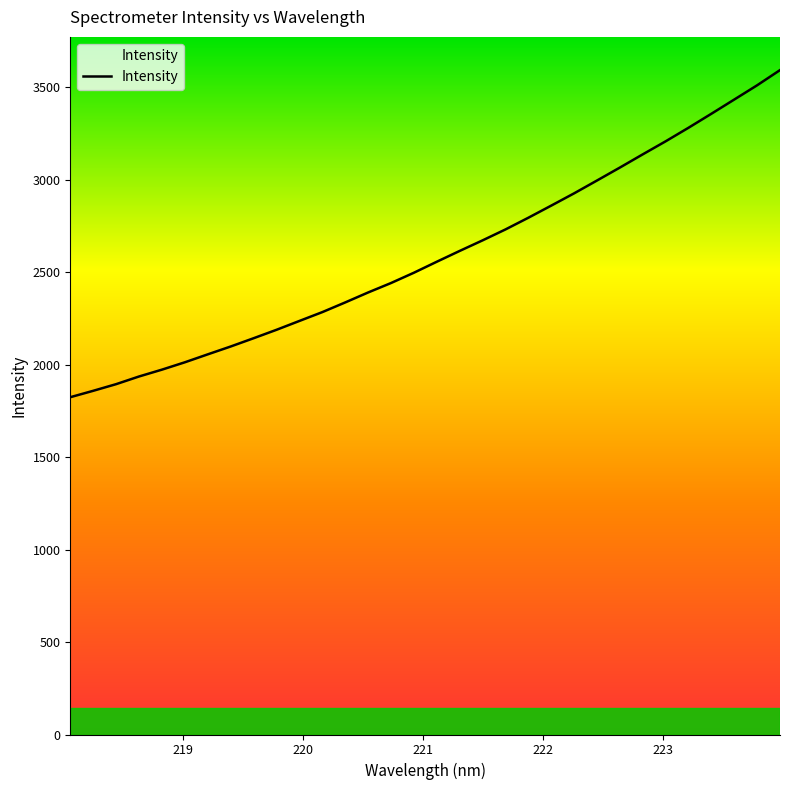

What is the maximum value shown in the chart?

3593.7